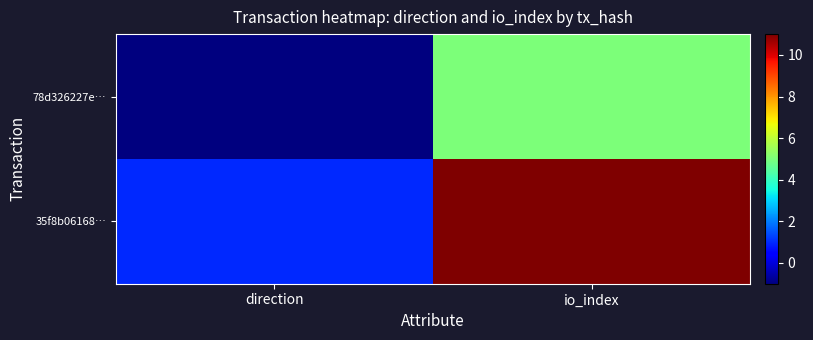

How many series are shown in this chart?

2